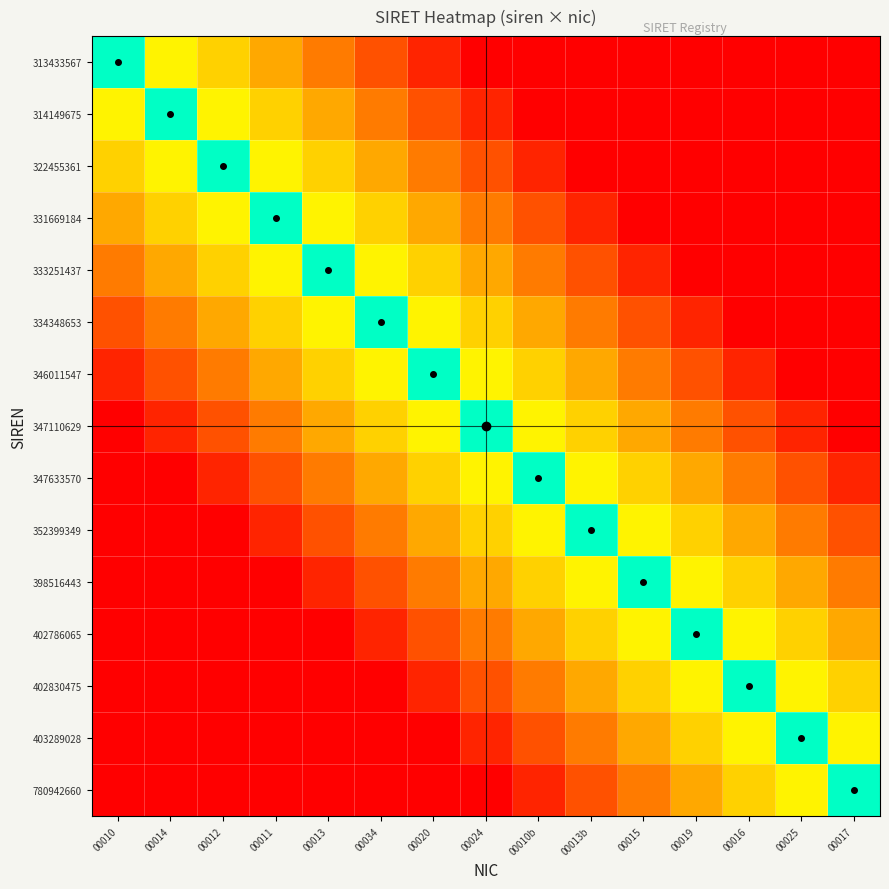

List the series in order of their peak value, lowest first.

313433567, 314149675, 322455361, 331669184, 333251437, 334348653, 346011547, 347110629, 347633570, 352399349, 398516443, 402786065, 402830475, 403289028, 780942660